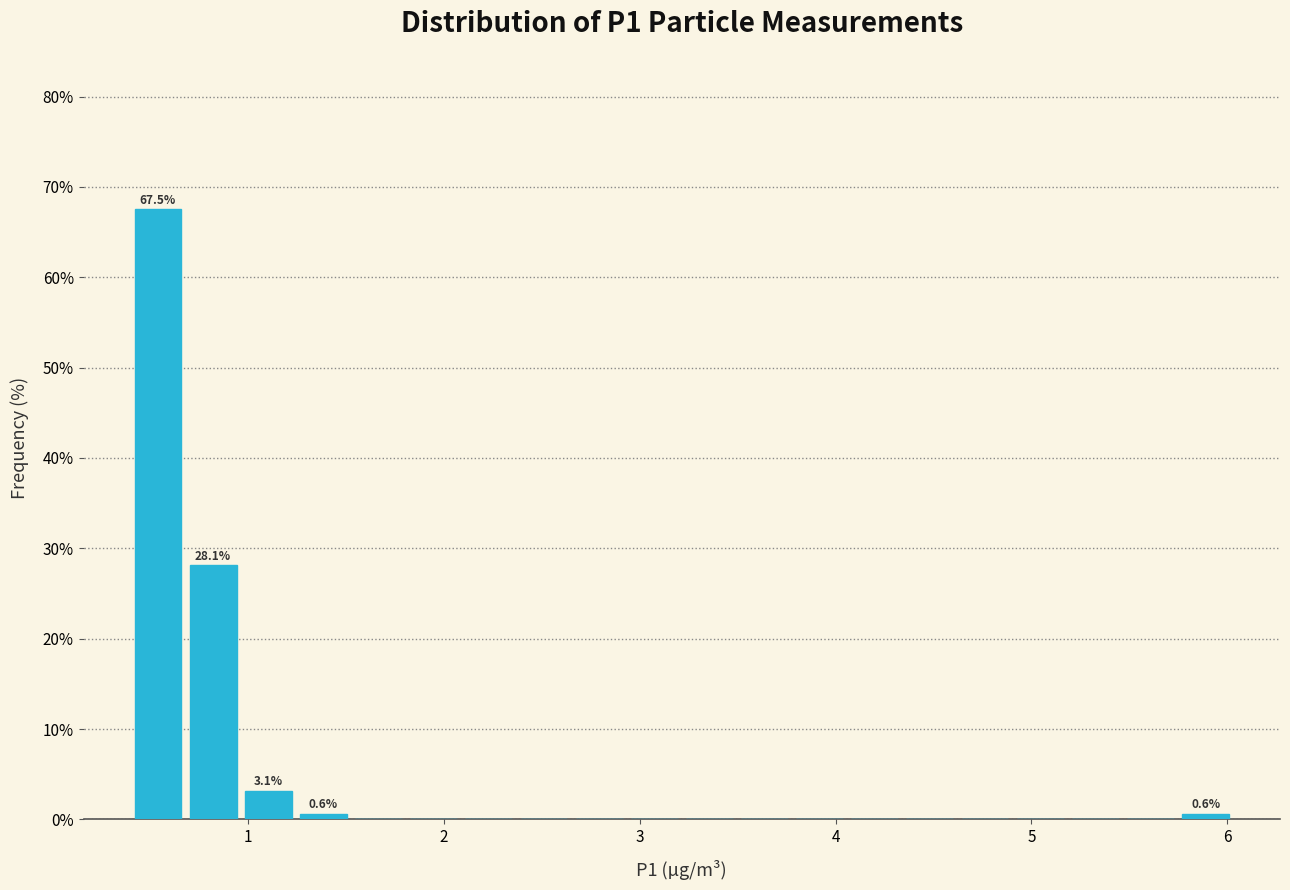

Read against the x-axis, roughly where is the centre of the tallest bar?

0.5